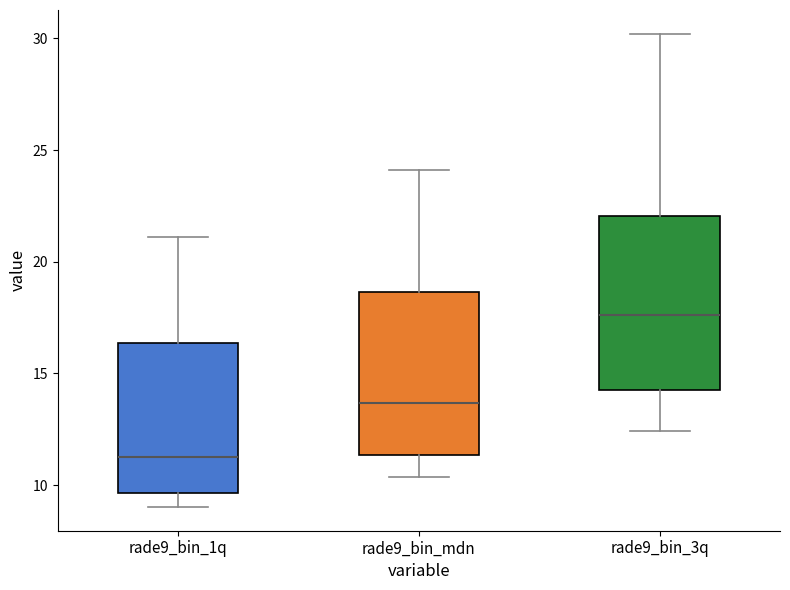

Where does the lower whisker of the box for rade9_bin_1q end on the y-axis? The values are not printed on the chart, so give them approximately, as read against the axis.

9.0